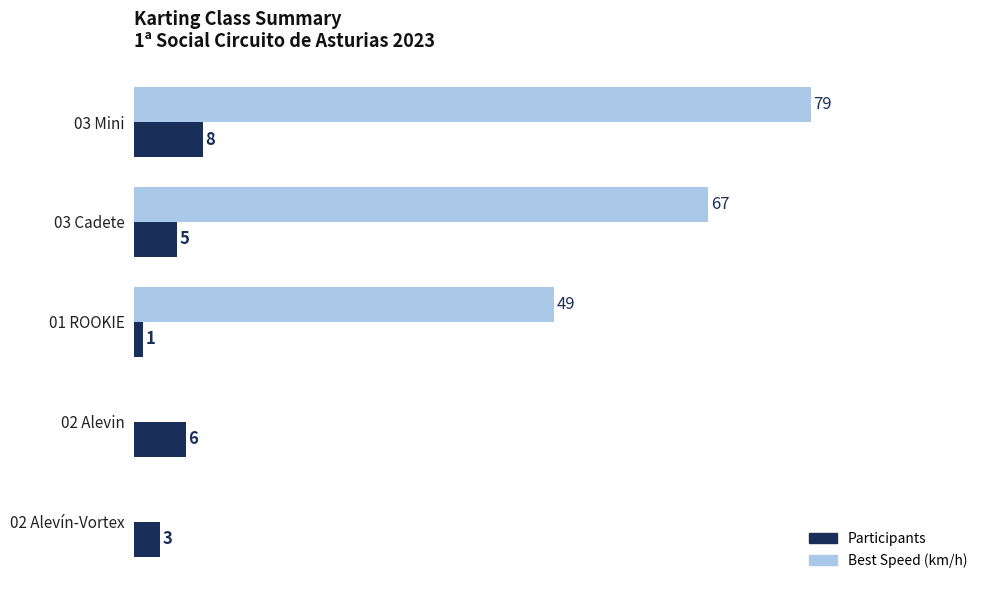

Which series has the largest total across all categories?

Best Speed (km/h)